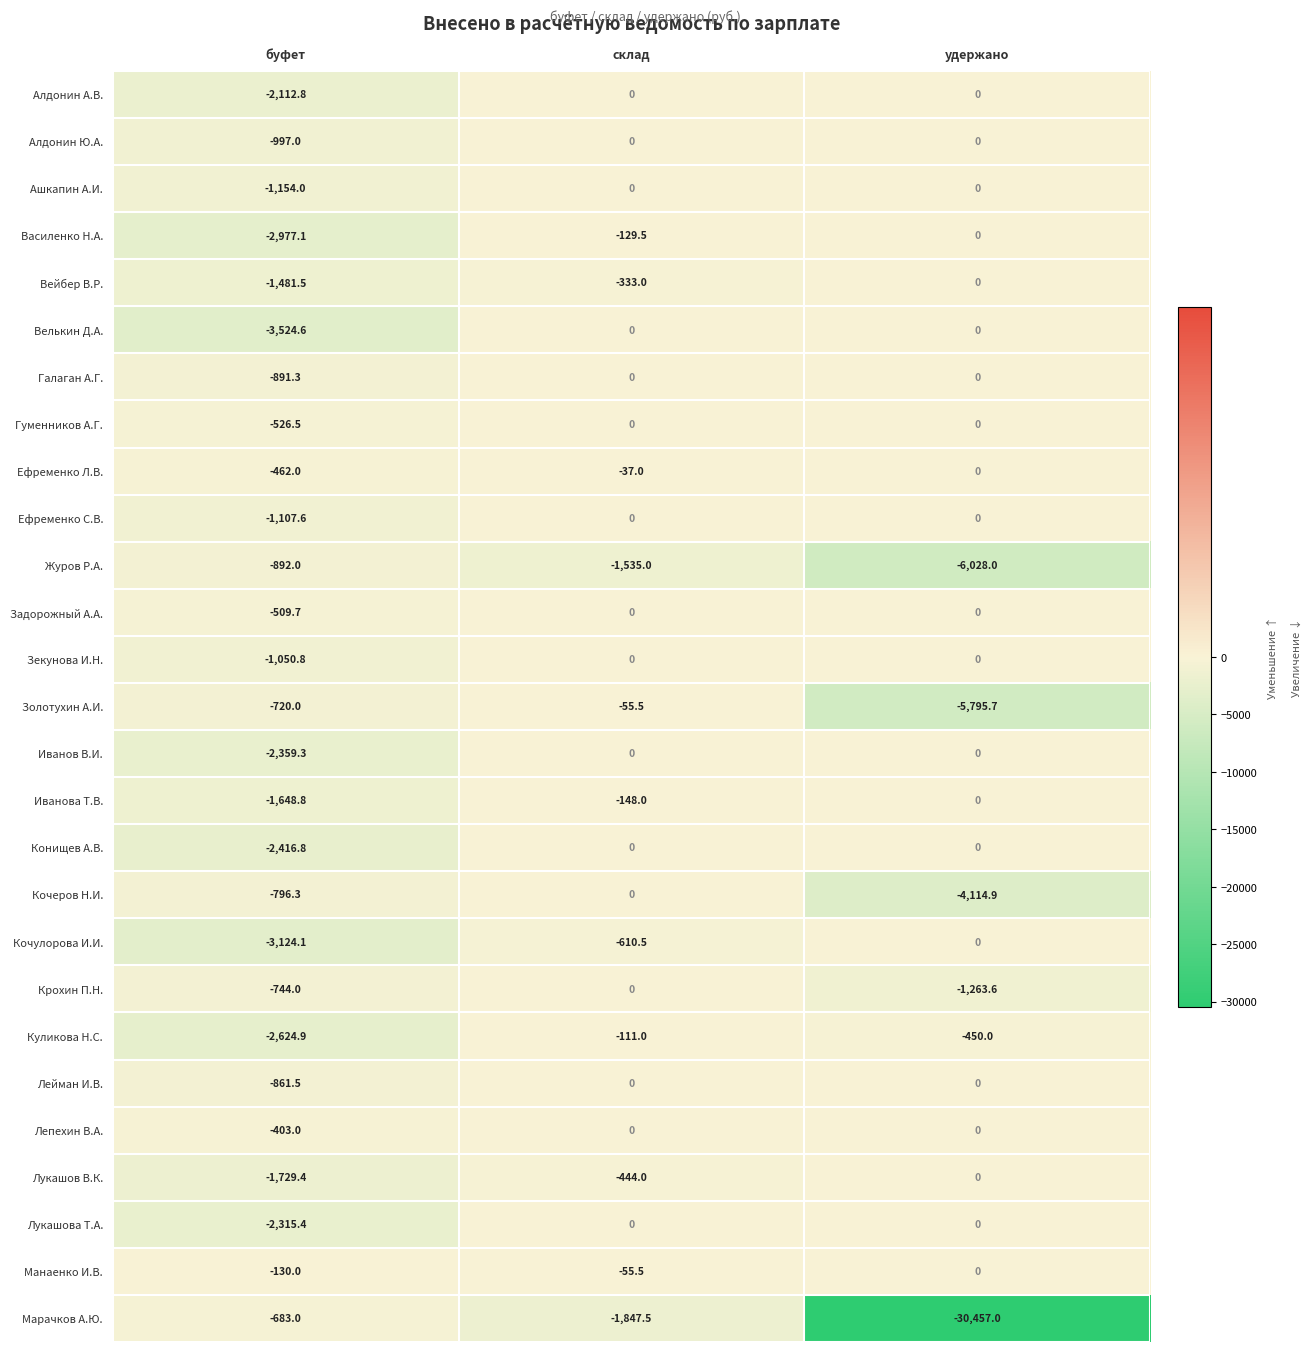

What is the smallest value displayed?

-30457.0